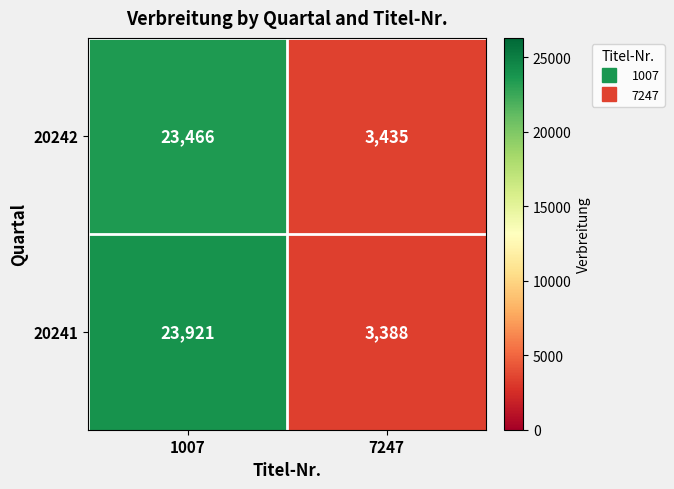

What is the maximum value shown in the chart?

23921